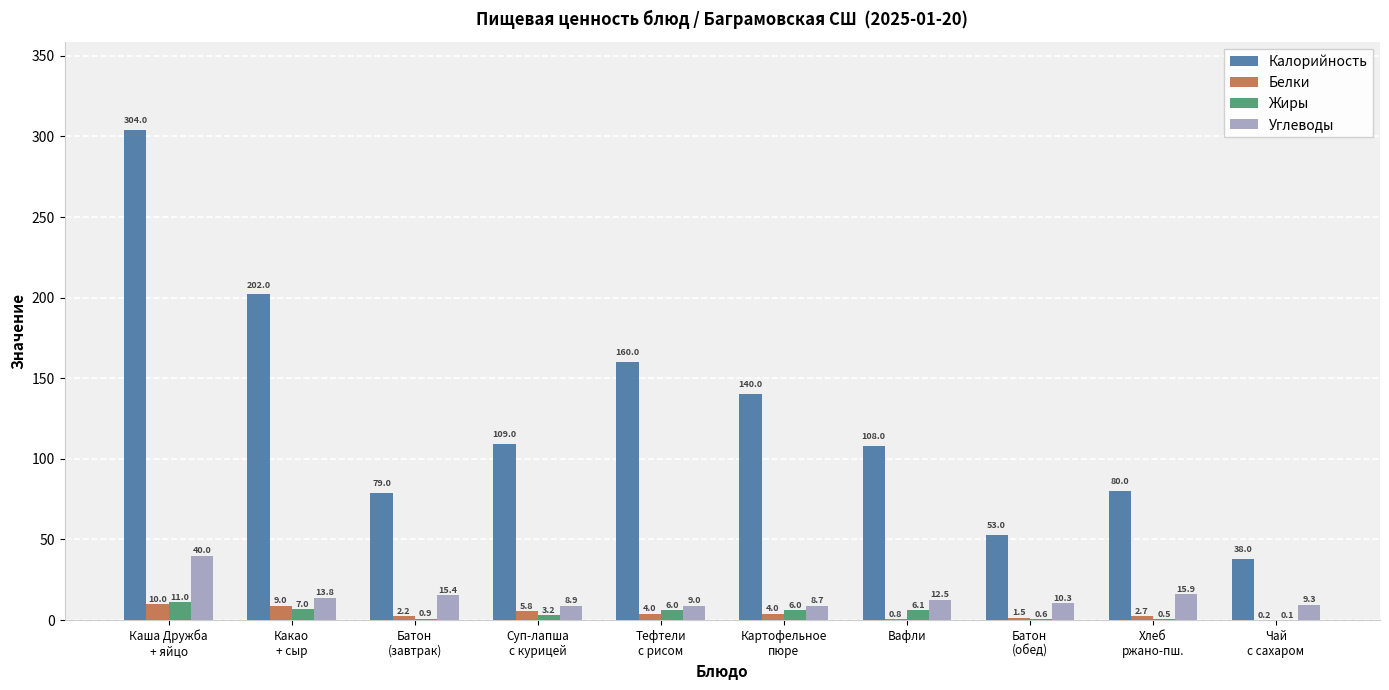

What is the sum of all Углеводы values?

143.8